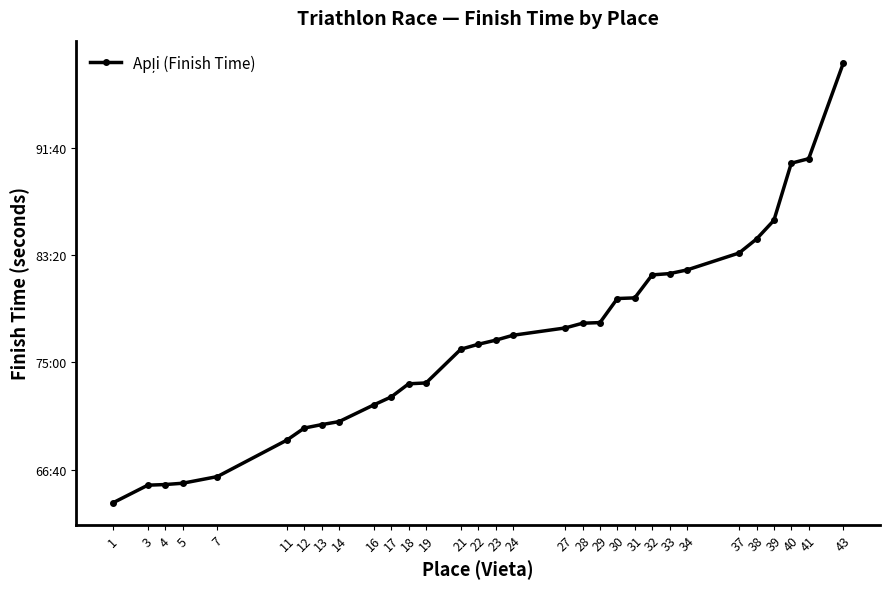

What is the difference between the maximum and minimum values?

2049